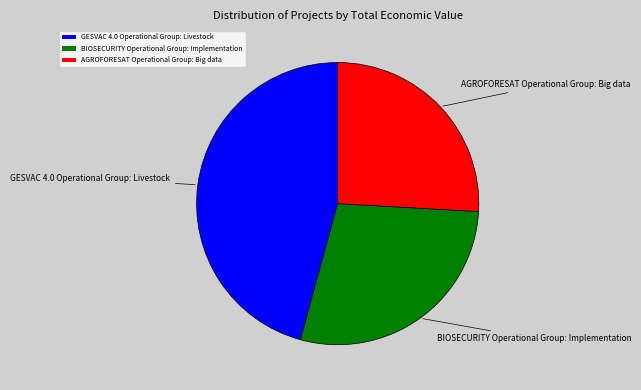

Rank the categories by value from highest to lowest.

GESVAC 4.0 Operational Group: Livestock, BIOSECURITY Operational Group: Implementation, AGROFORESAT Operational Group: Big data